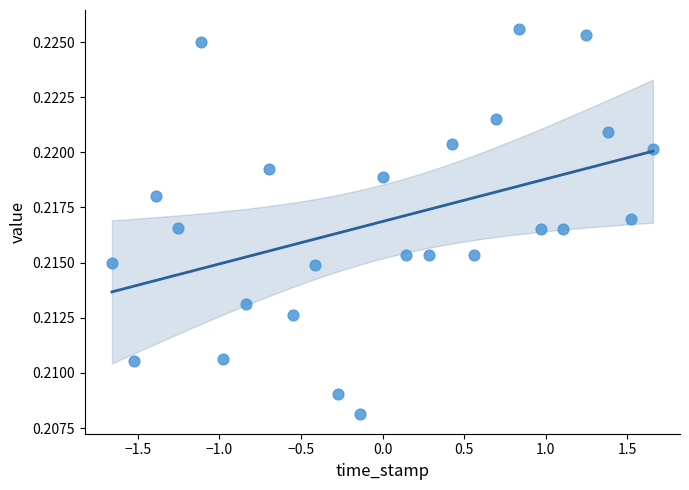

What is the range of X values (max minus min)?

3.3